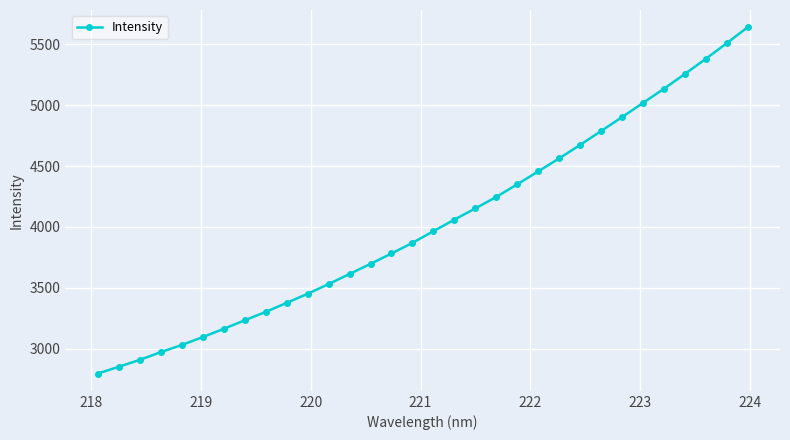

What is the value of the 4th point from the left?

2971.6